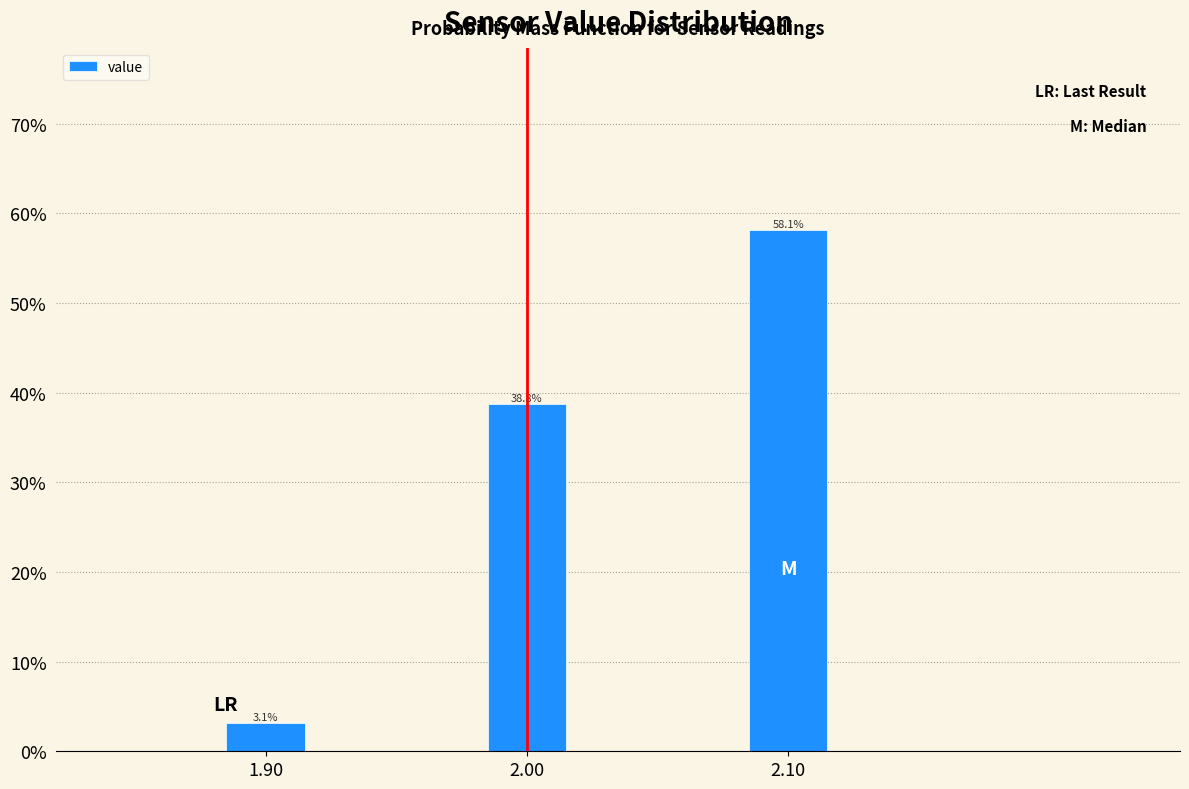

Reading right to left, extract all data points from this chart.

2.10=58.1	2.00=38.8	1.90=3.1